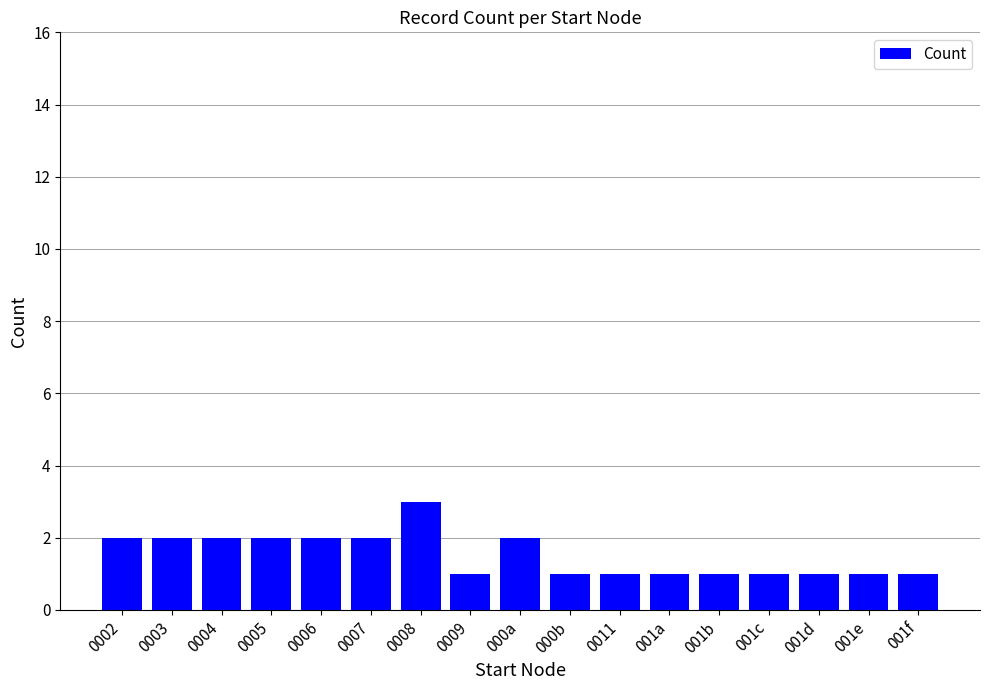

What is the label of the 2nd bar from the left?

0003